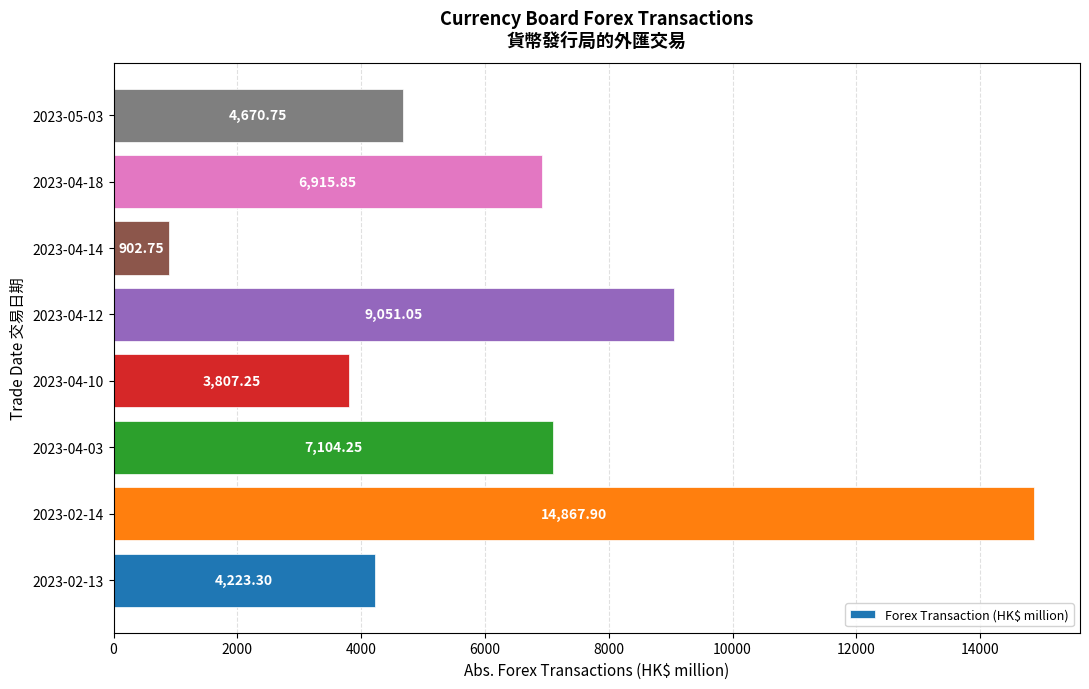

Where is the data nearest to the value 7885?

2023-04-03